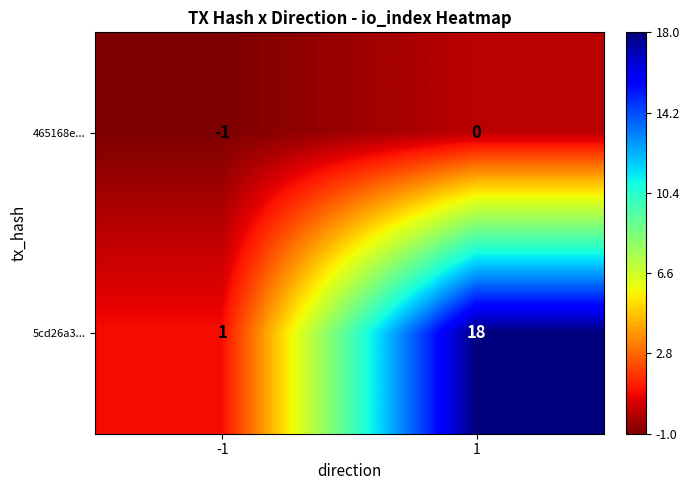

Which series has the widest spread of values?

5cd26a3...